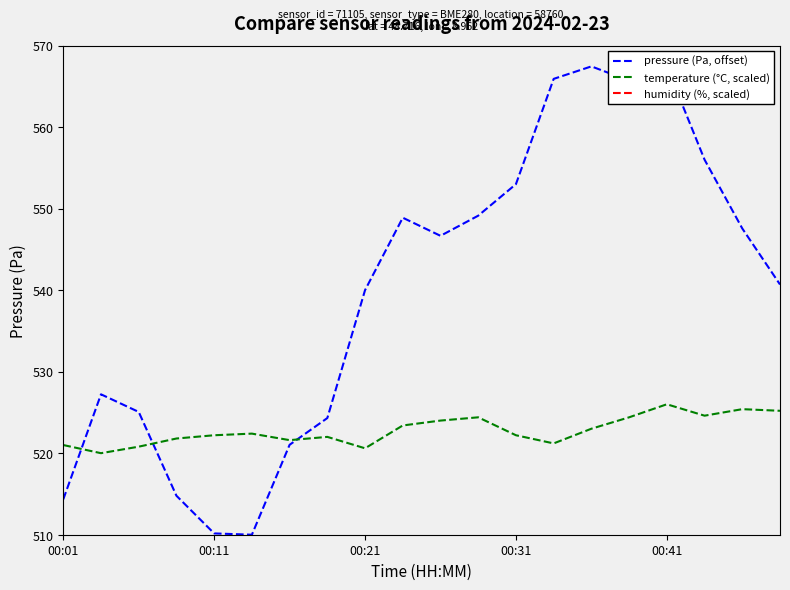

What is the sum of all temperature (°C, scaled) values?

10456.2